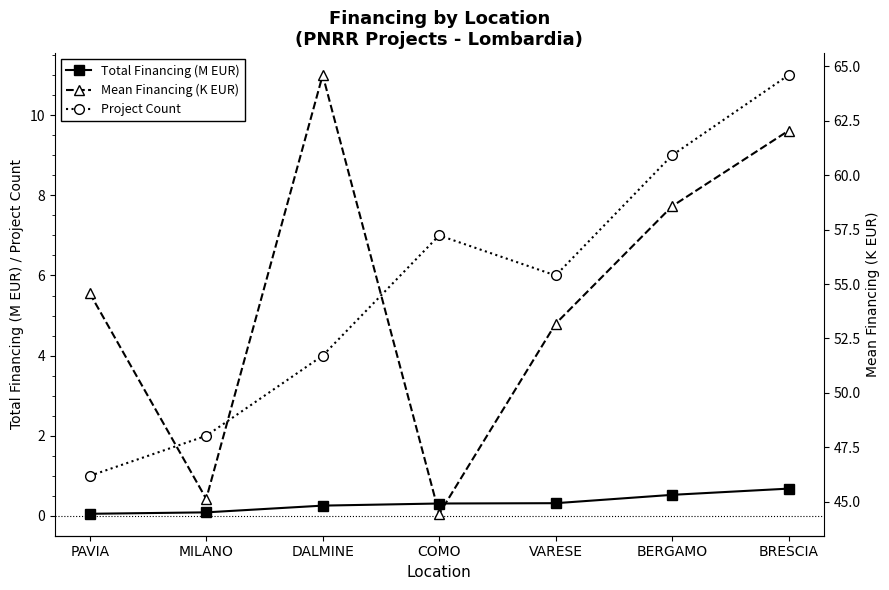

At which category does Mean Financing (K EUR) reach its first local peak?

DALMINE